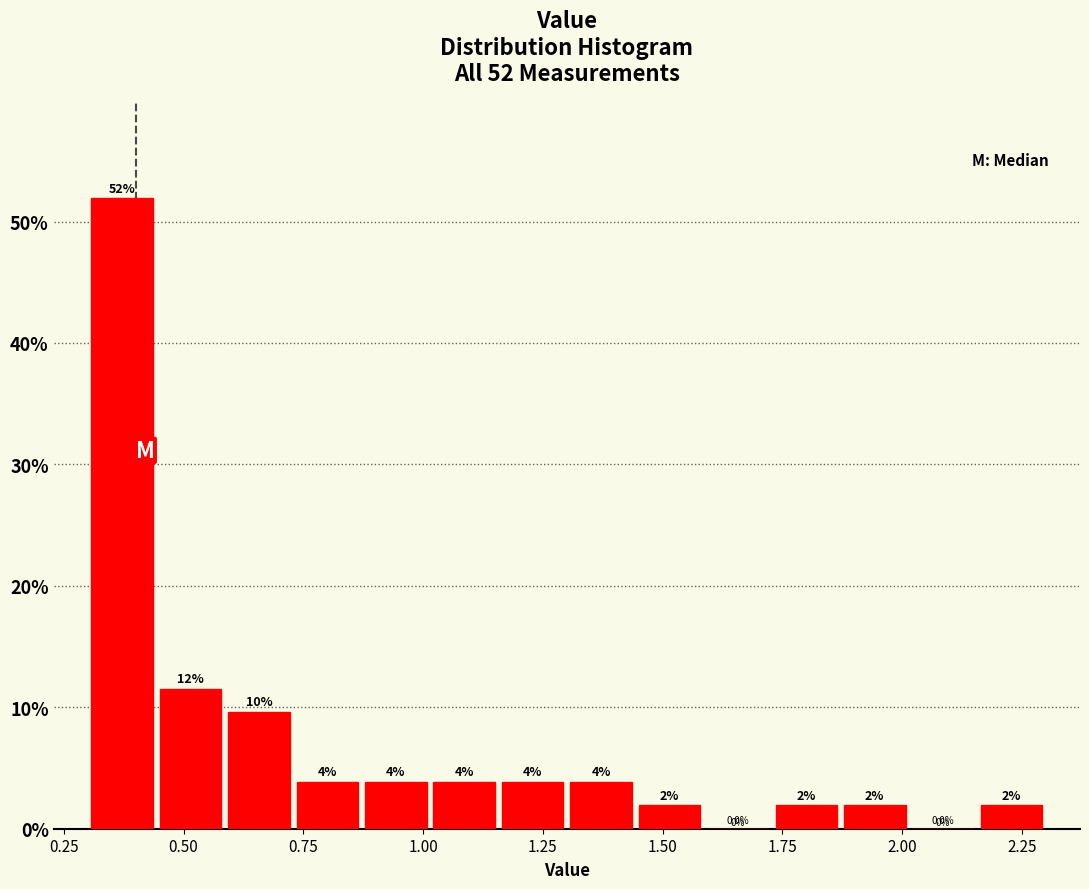

Around what value on the x-axis is the tallest bar? Give the approximate position of its centre, as read against the axis.

0.35